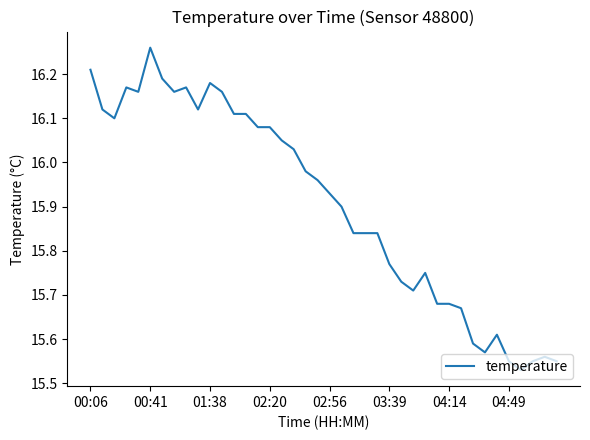

At which category does the chart reach its peak across all series?

00:41